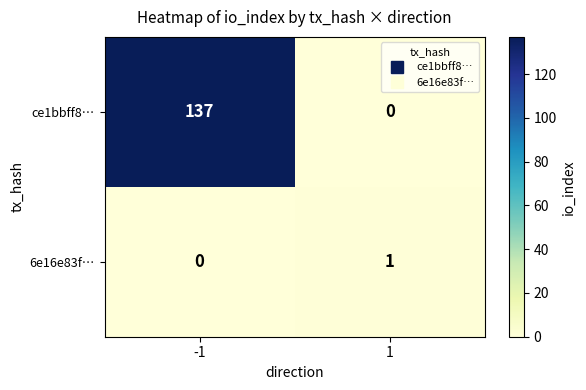

What is the spread (max minus min) of values at 1?

1